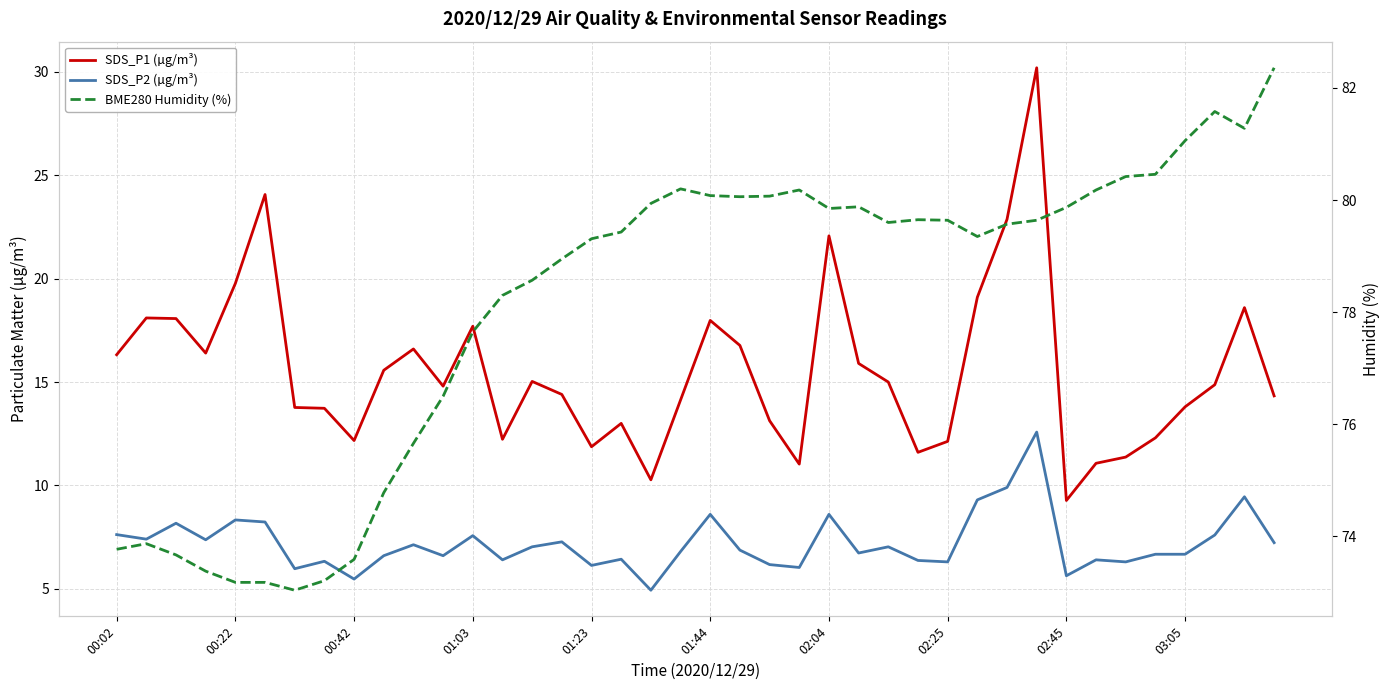

What position from the right is 35?

5